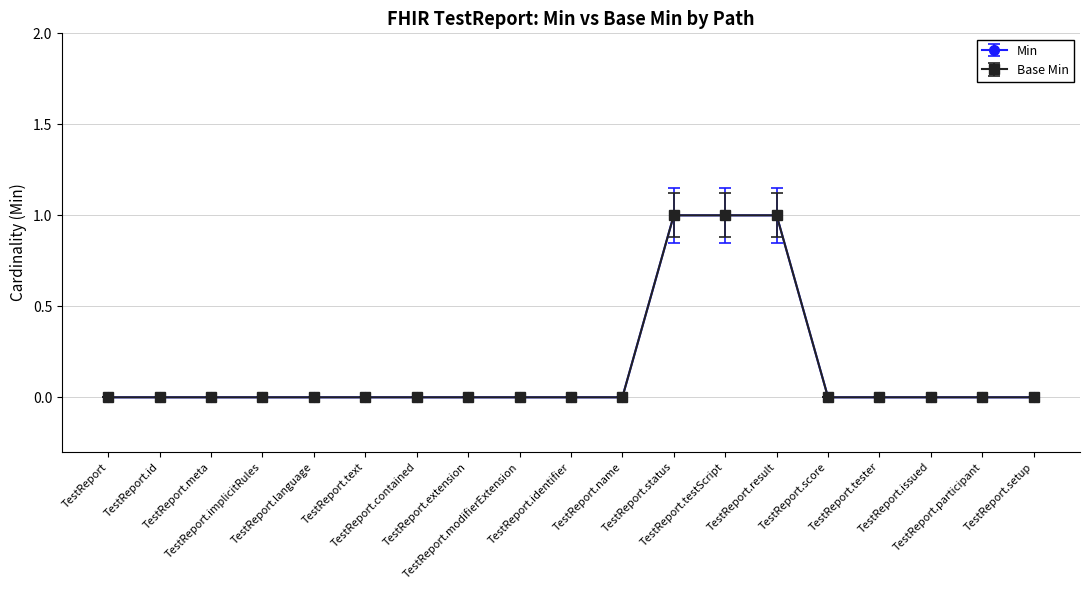

Is this an area chart (filled region under the line)?

No